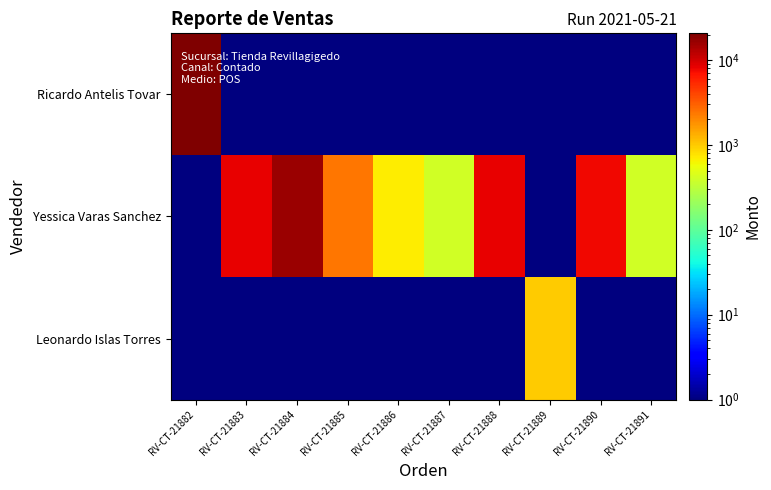

Rank the series by their average value, from lowest to highest.

Leonardo Islas Torres, Ricardo Antelis Tovar, Yessica Varas Sanchez